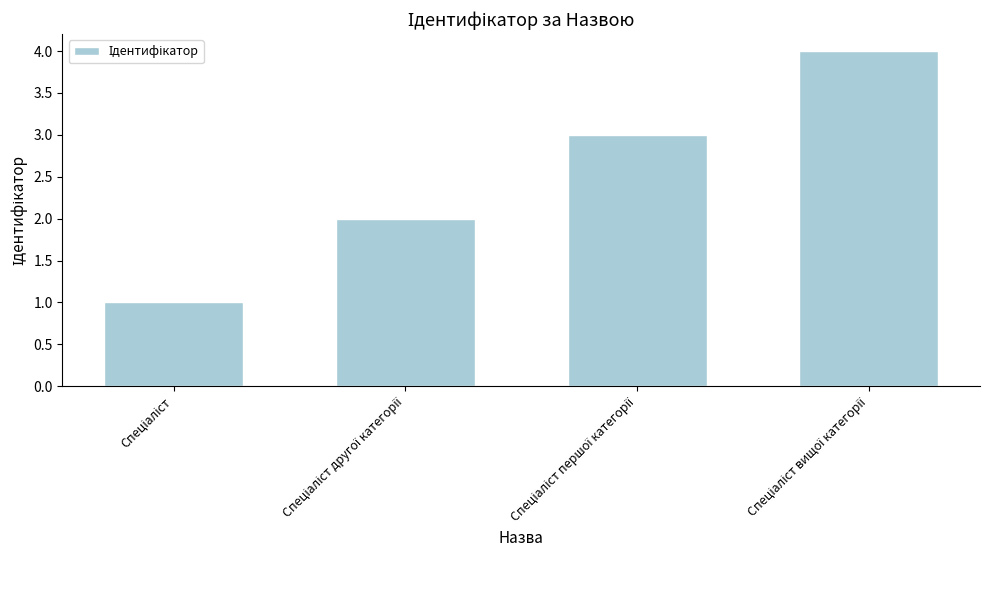

How many values are between 2 and 4?

3